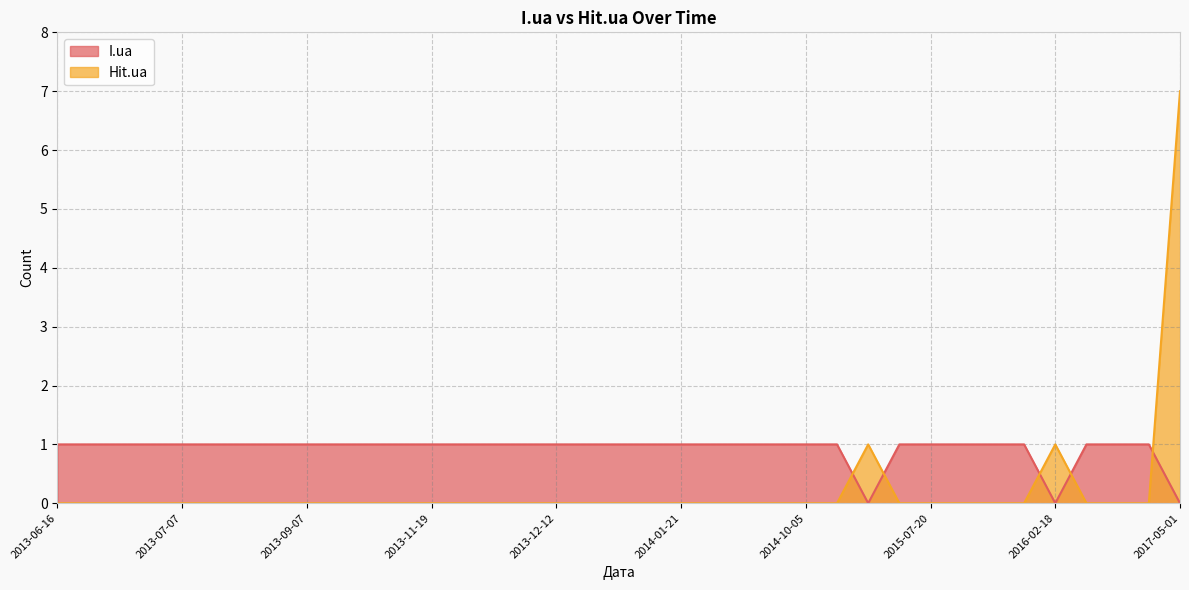

What is the spread (max minus min) of values at 2014-09-28?

1